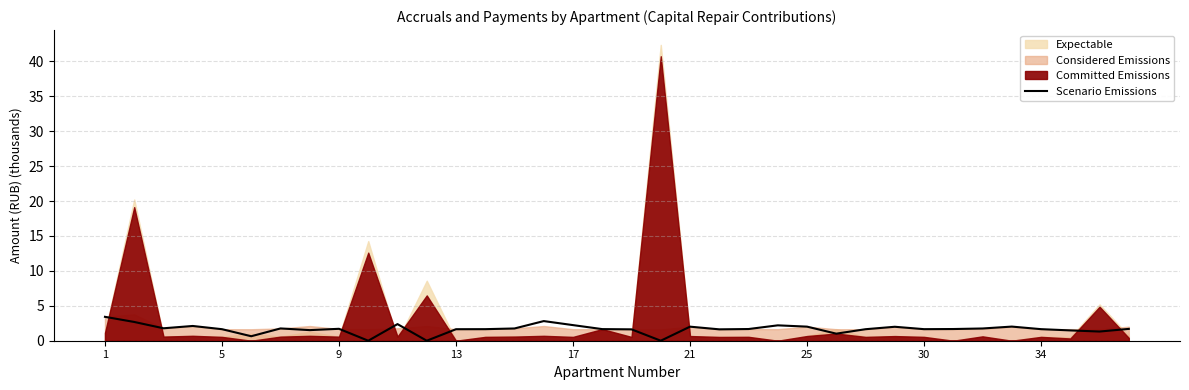

At which label is the value closest to 1?

25